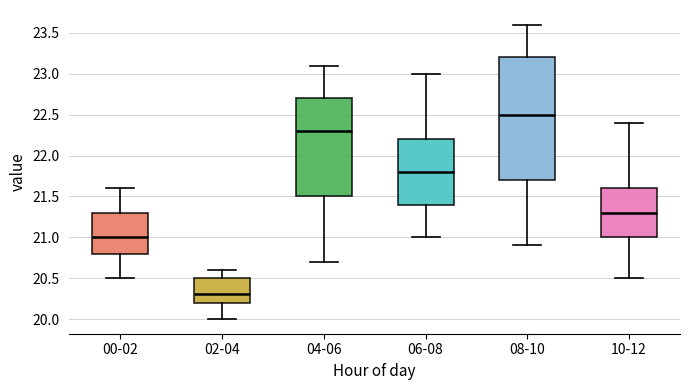

Which box has the lowest median line?

02-04